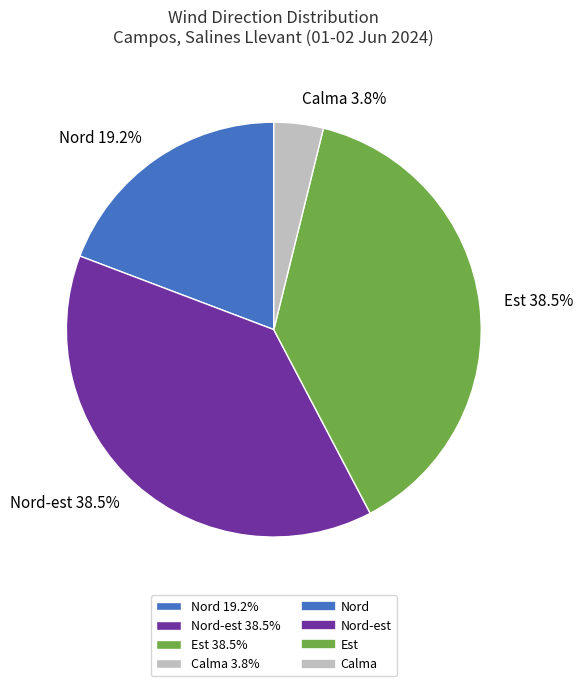

Do Est 38.5% and Nord-est 38.5% together represent more than half of the pie?

Yes